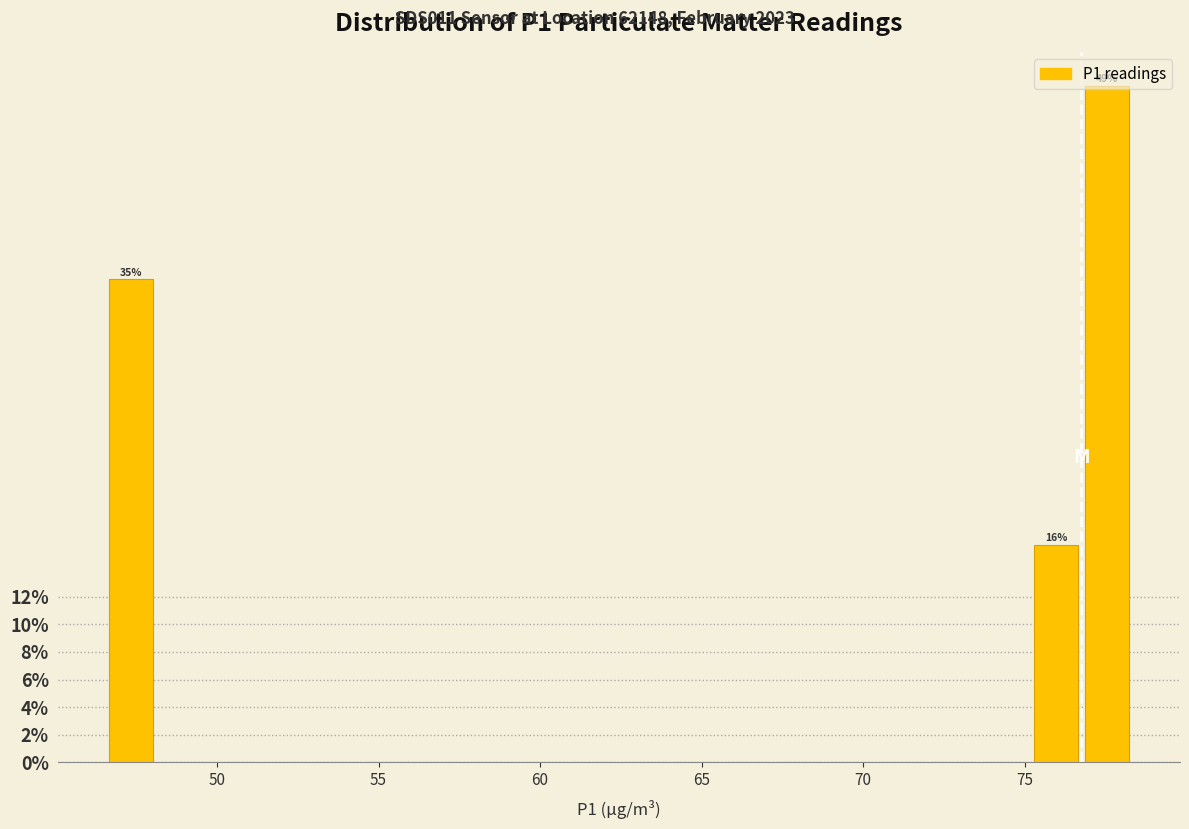

Around what value on the x-axis is the tallest bar? Give the approximate position of its centre, as read against the axis.

77.5